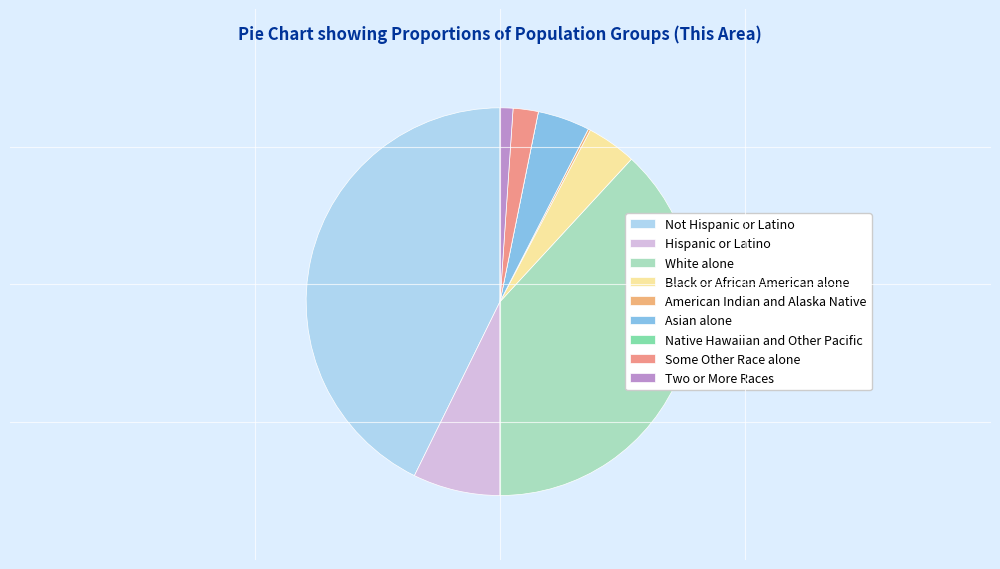

To the nearest percent, what percentage of the pie is Black or African American alone?

4%